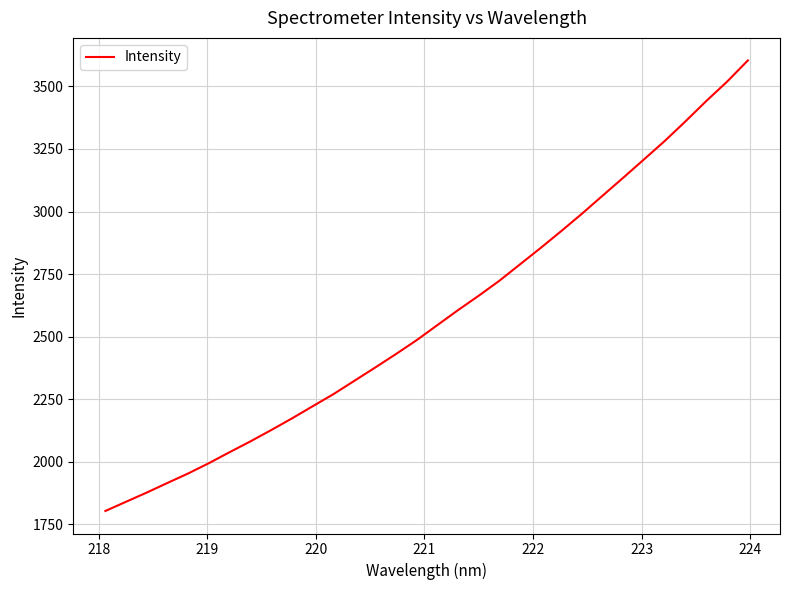

What is the minimum value shown in the chart?

1803.9